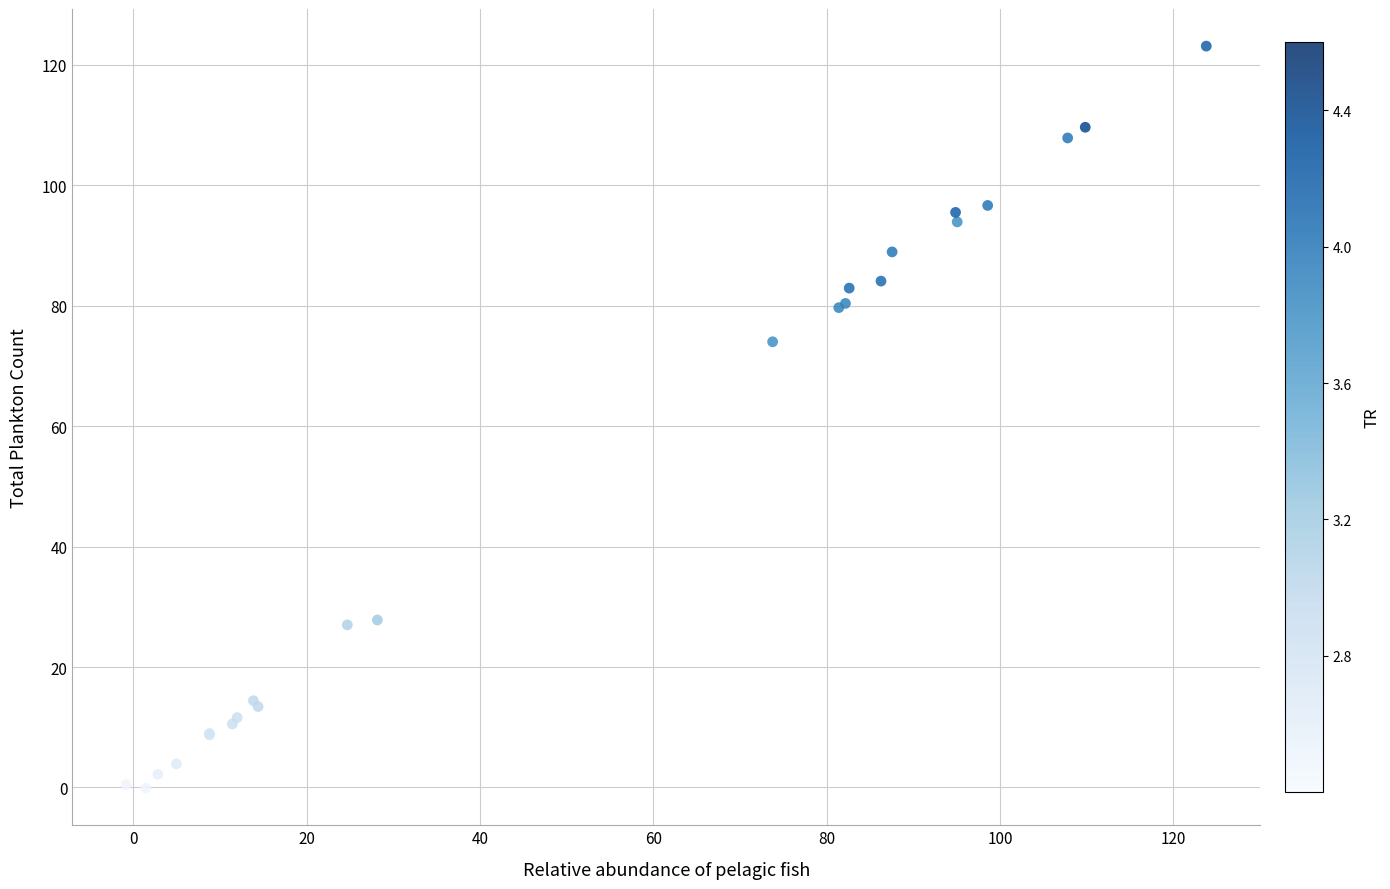

What Y value in the scatter plot is closest to 61?

74.0